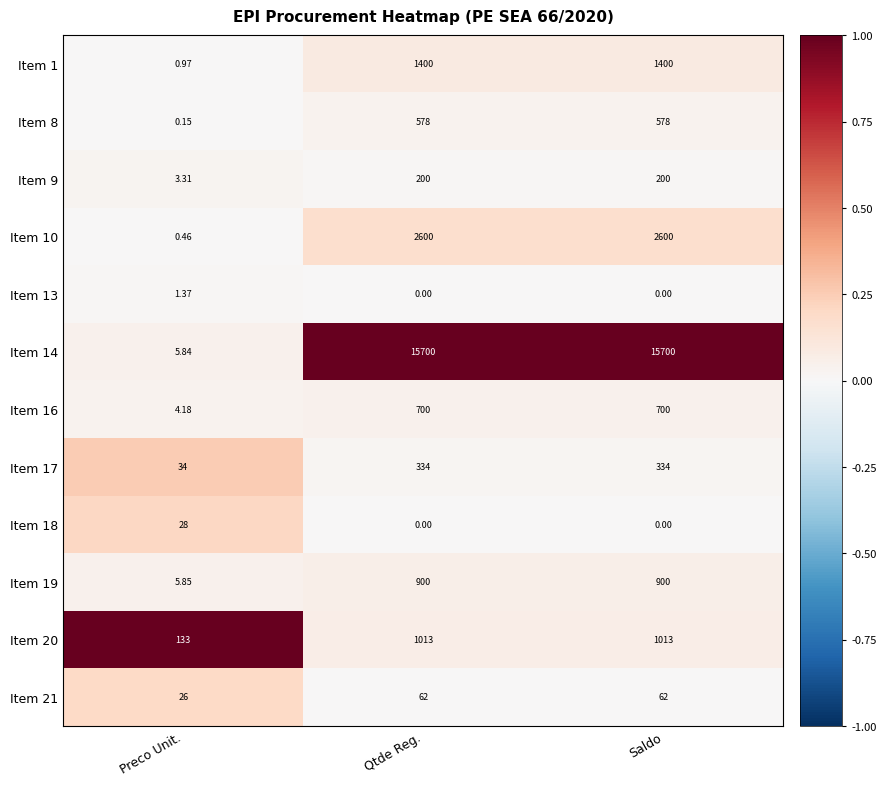

Which category has the lowest value in the Item 20 series?

Preco Unit.